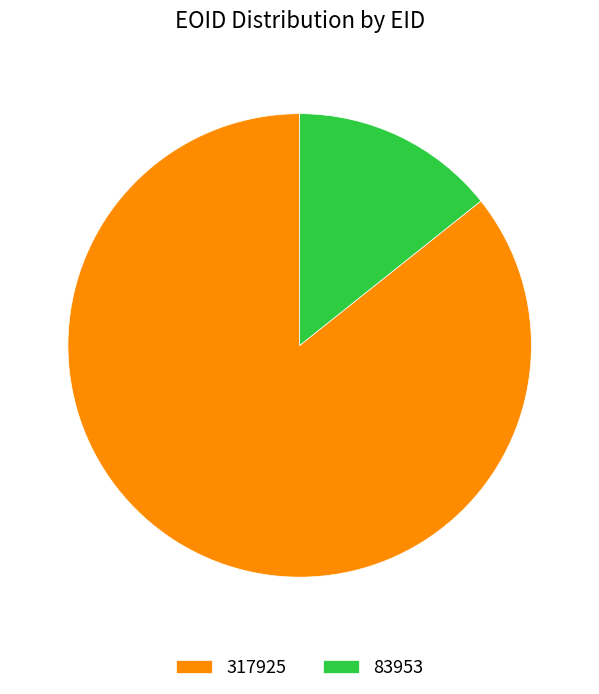

Which has a higher value, 83953 or 317925?

317925